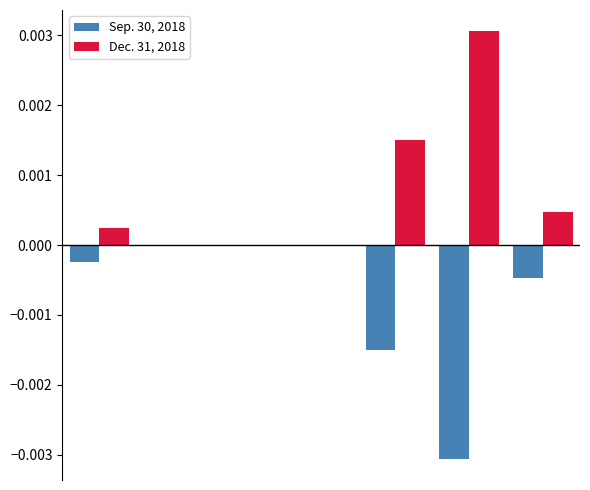

Which series has the largest total across all categories?

Dec. 31, 2018